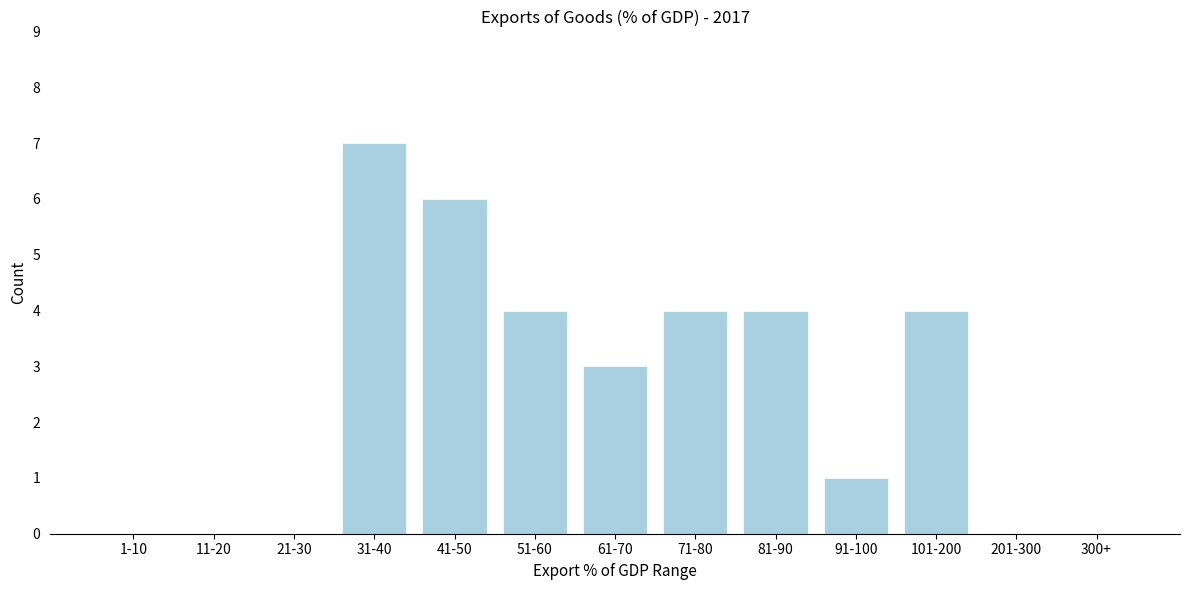

Reading right to left, transcribe all the data shown in this chart.

300+=0	201-300=0	101-200=4	91-100=1	81-90=4	71-80=4	61-70=3	51-60=4	41-50=6	31-40=7	21-30=0	11-20=0	1-10=0